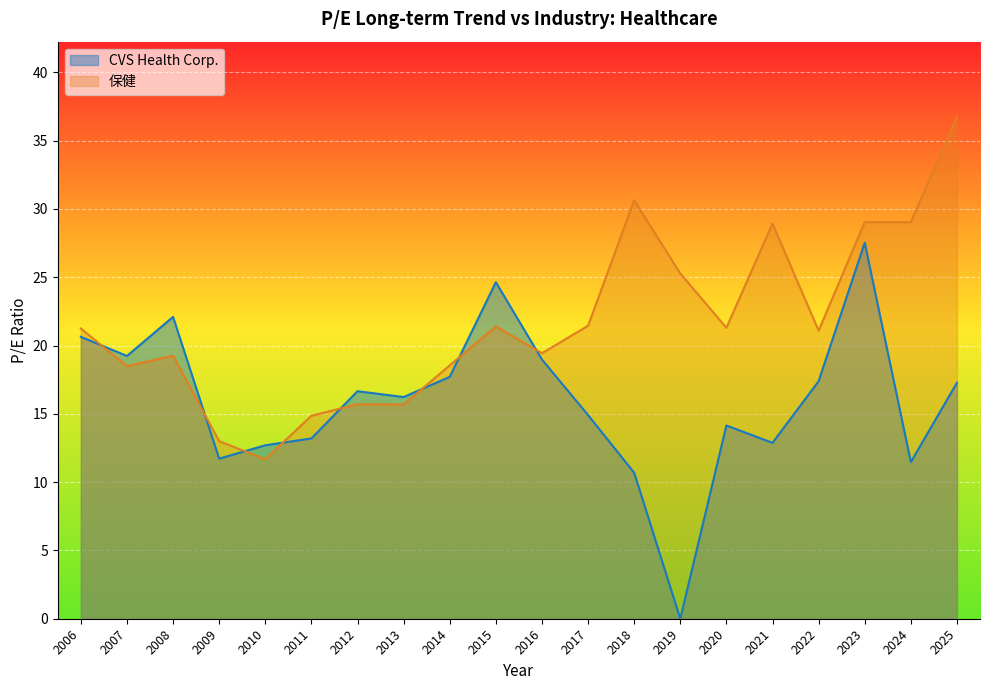

What is the sum of the 保健 values at 2007 and 2017?

39.9